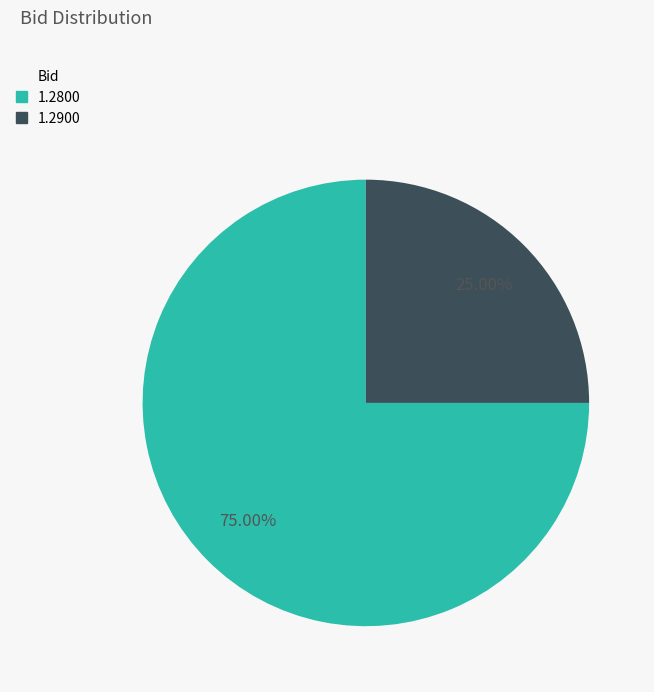

Does any single category account for the majority?

Yes